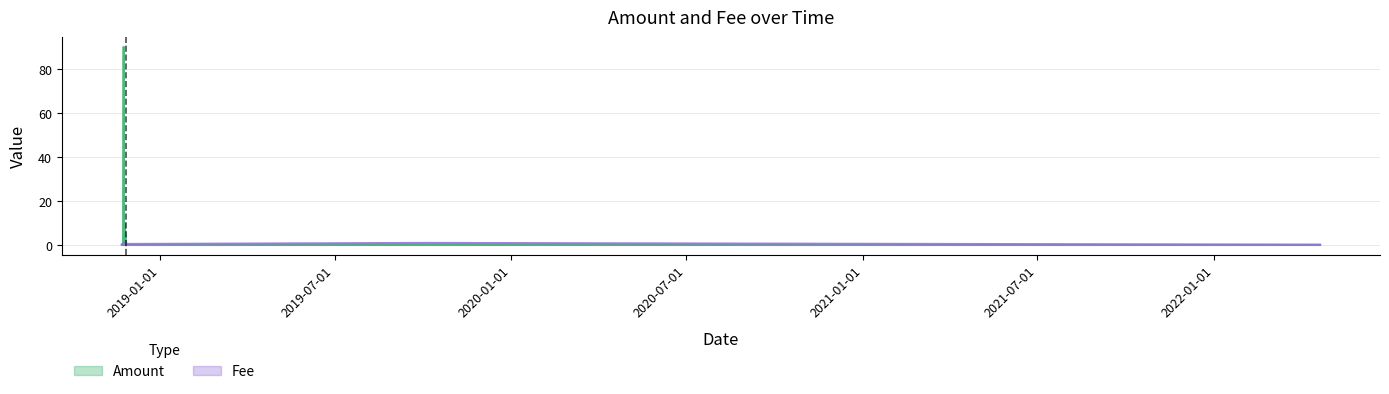

How many lines are shown in the chart?

2